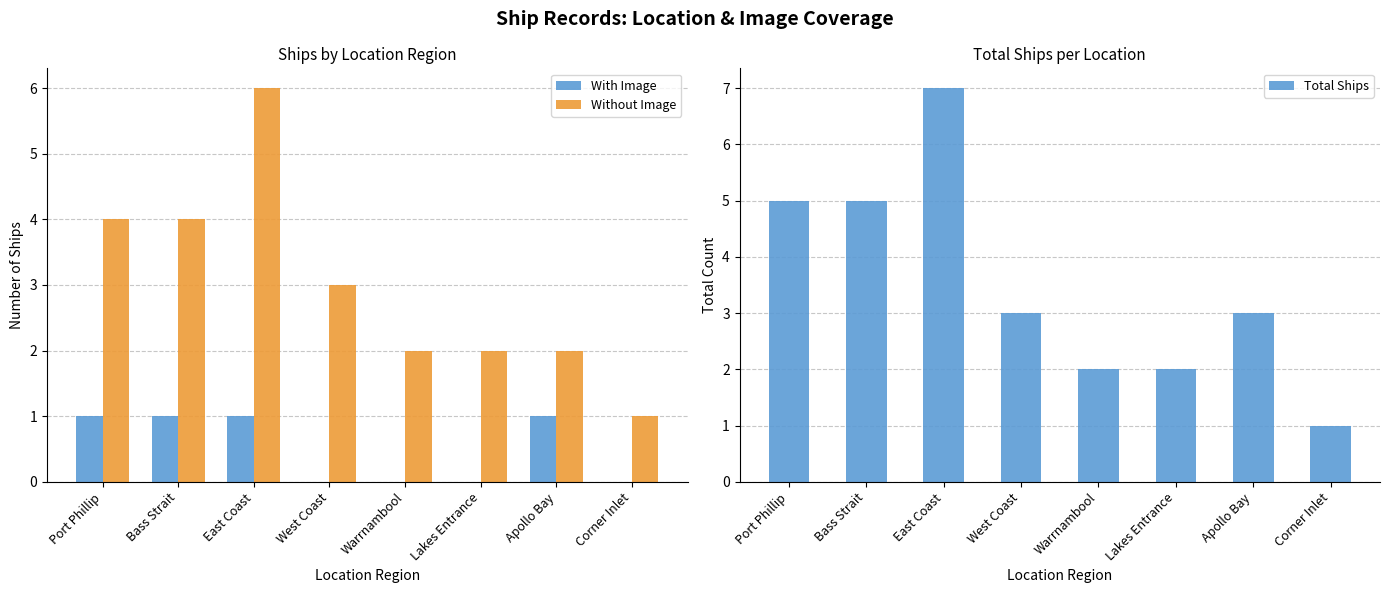

Reading left to right, list all the values displayed in this chart.

With Image: 1	1	1	0	0	0	1	0
Without Image: 4	4	6	3	2	2	2	1
Total Ships: 5	5	7	3	2	2	3	1